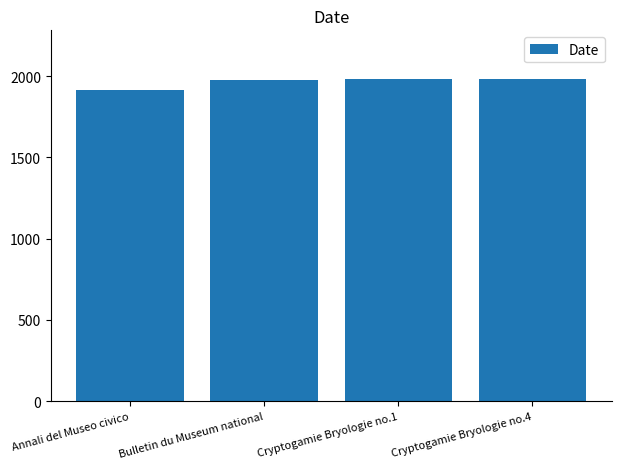

How many values are between 1977 and 1985?

3